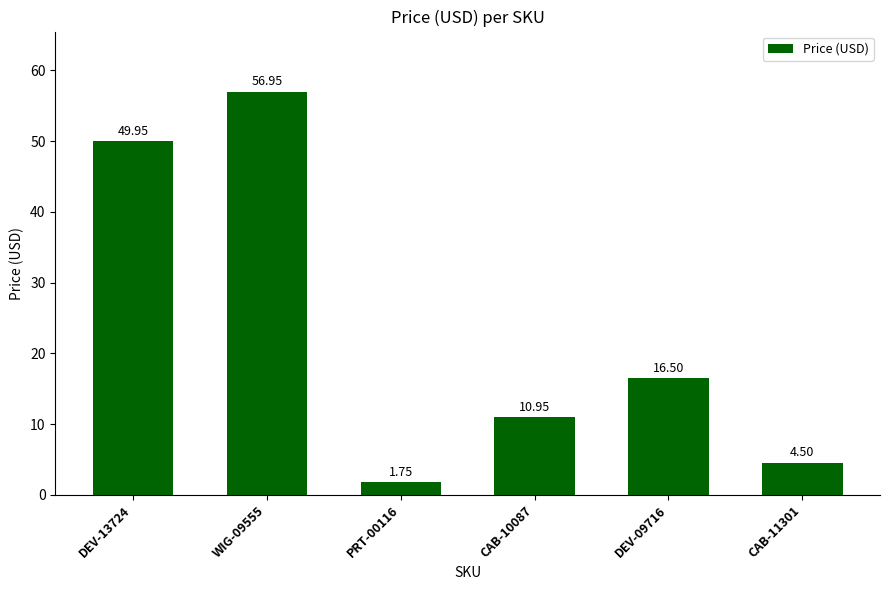

Does the chart contain stacked bars?

No